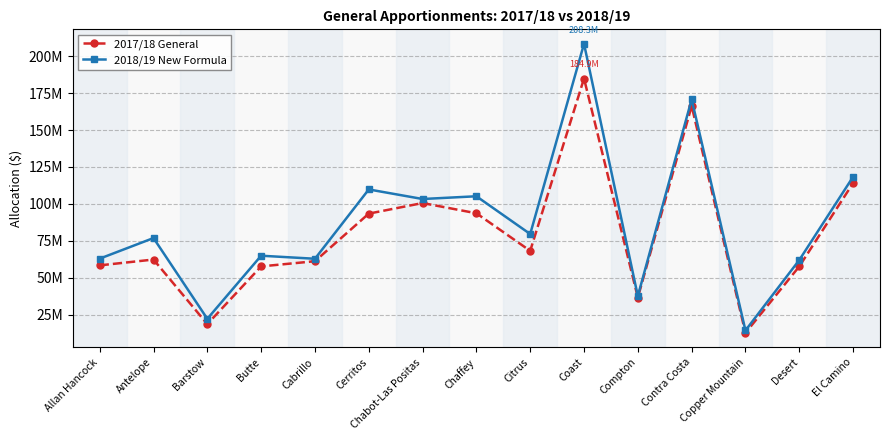

What are all the series names shown in the legend?

2017/18 General, 2018/19 New Formula